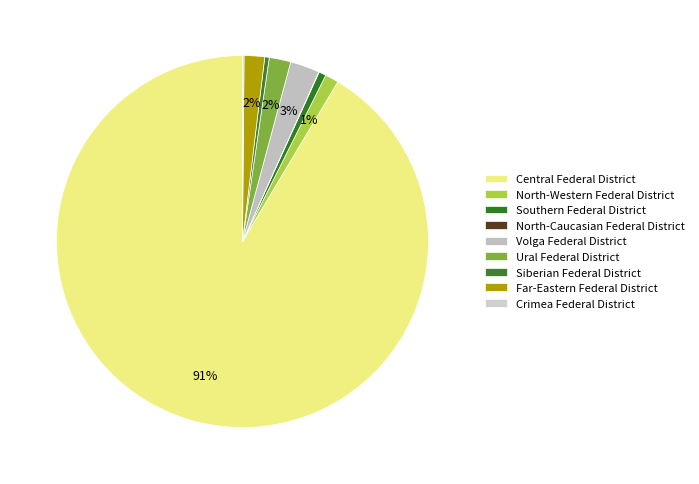

How many slices are in this pie chart?

9